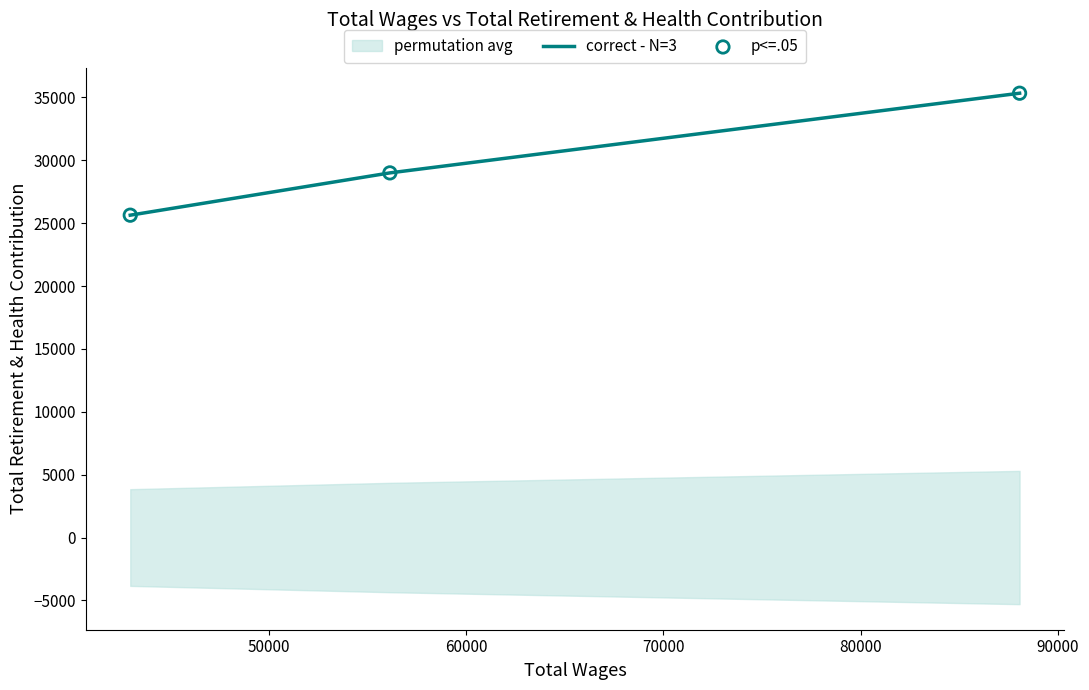

What is the minimum value for correct - N=3?

25638